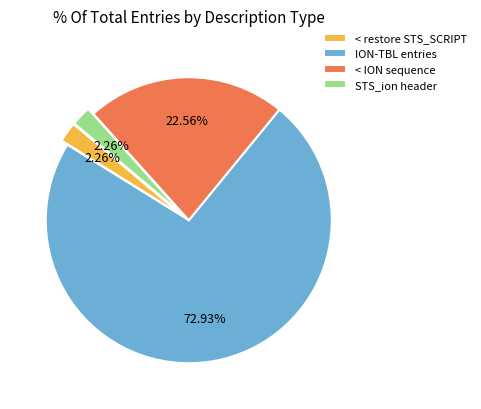

To the nearest percent, what is the difference between the < ION sequence and < restore STS_SCRIPT slice percentages?

20%